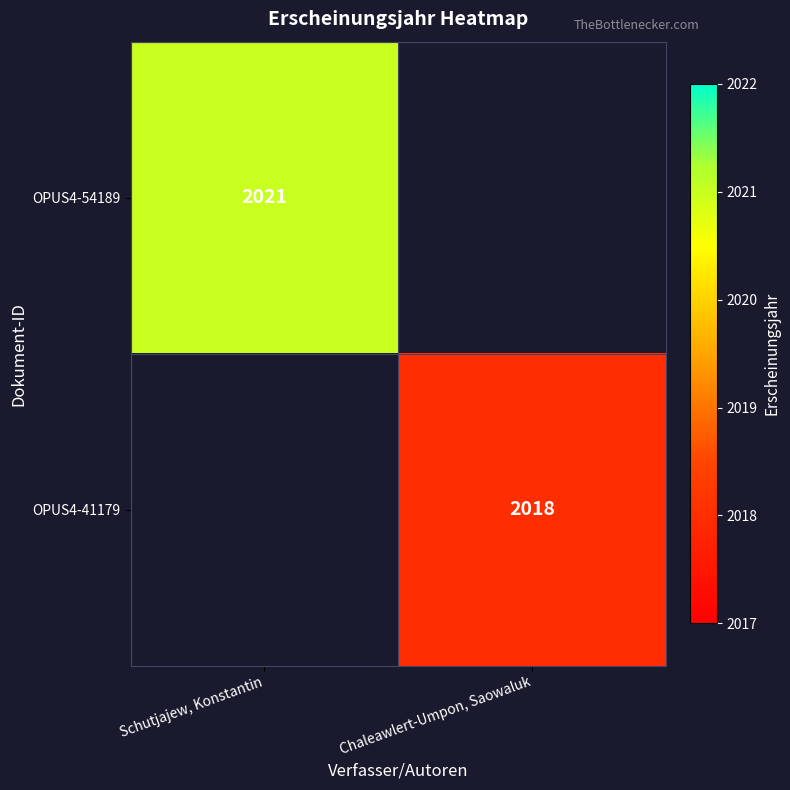

What is the minimum value shown in the chart?

2018.0